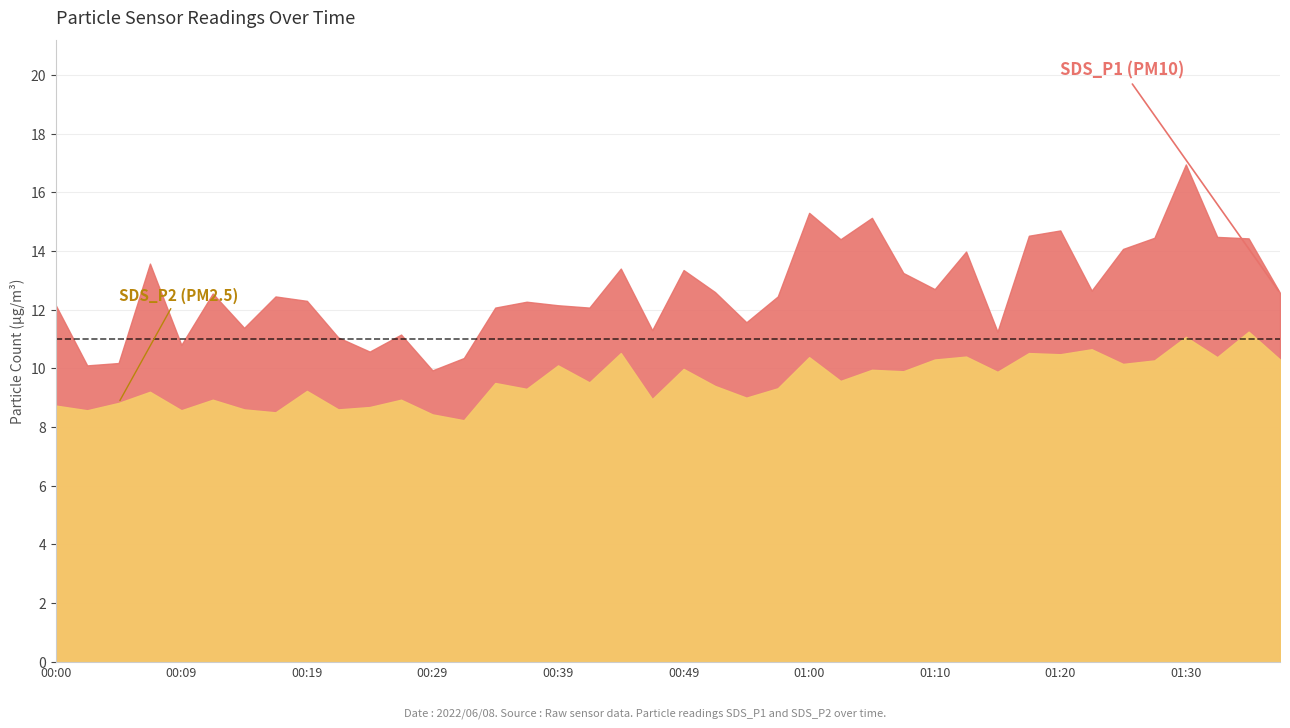

Rank the series at 00:39 from lowest to highest value.

SDS_P2, SDS_P1